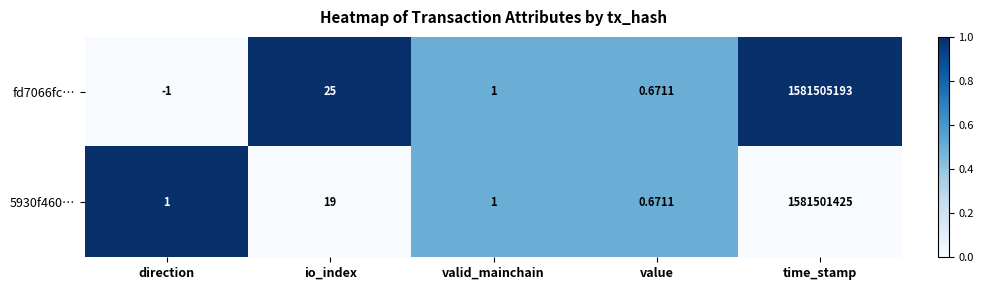

What is the maximum value shown in the chart?

1581505193.0